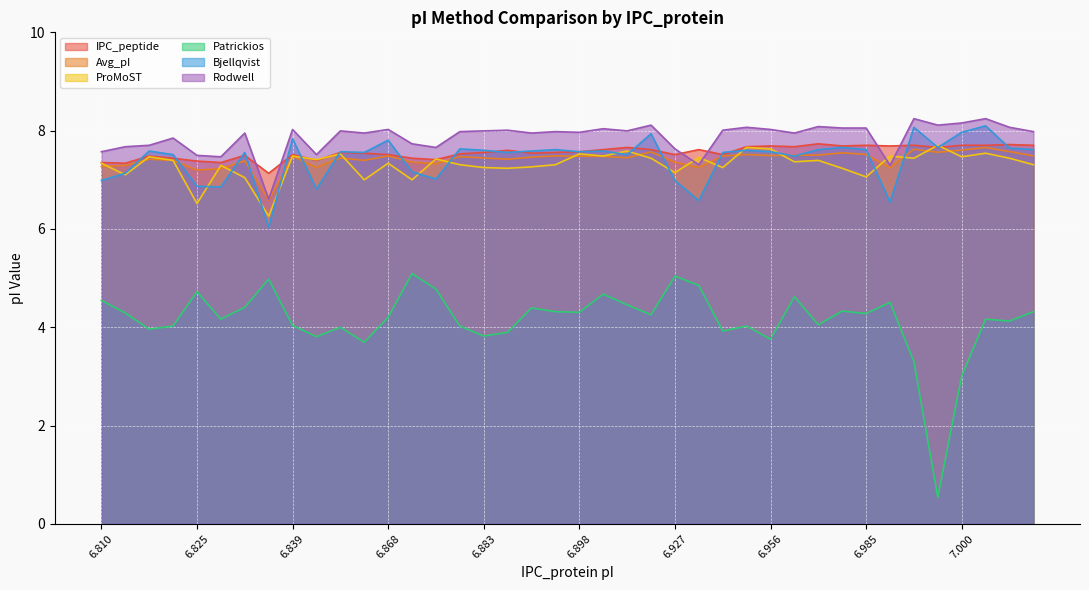

What is the label of the 26th point from the left?

6.942